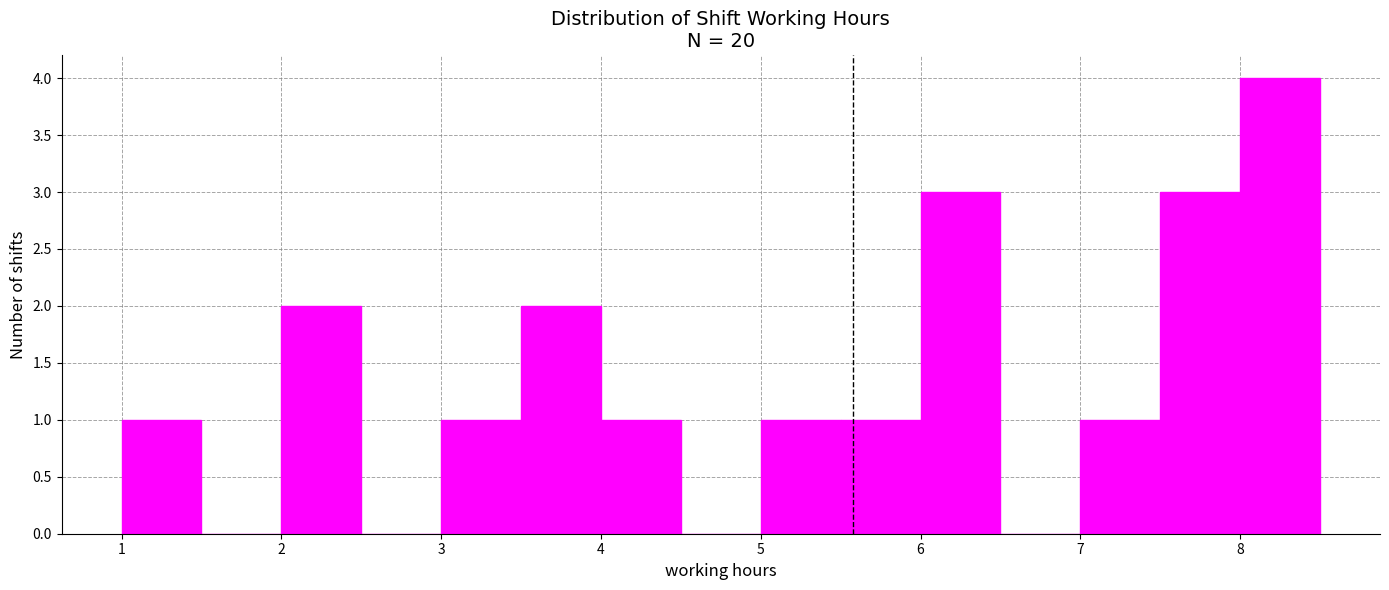

How tall is the bar that spans 8.0 to 8.5 on the x-axis? The values are not printed on the chart, so give them approximately, as read against the axis.

4